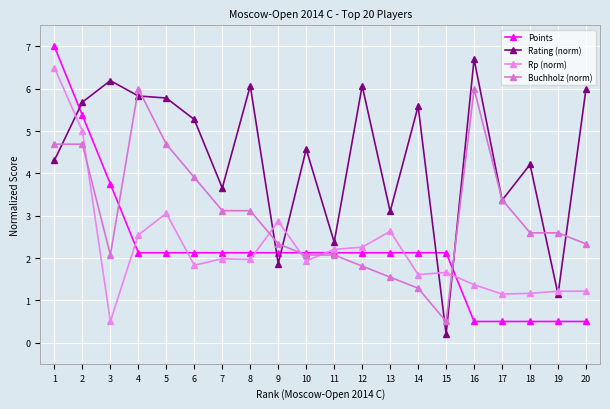

Does the chart have visible grid lines?

Yes